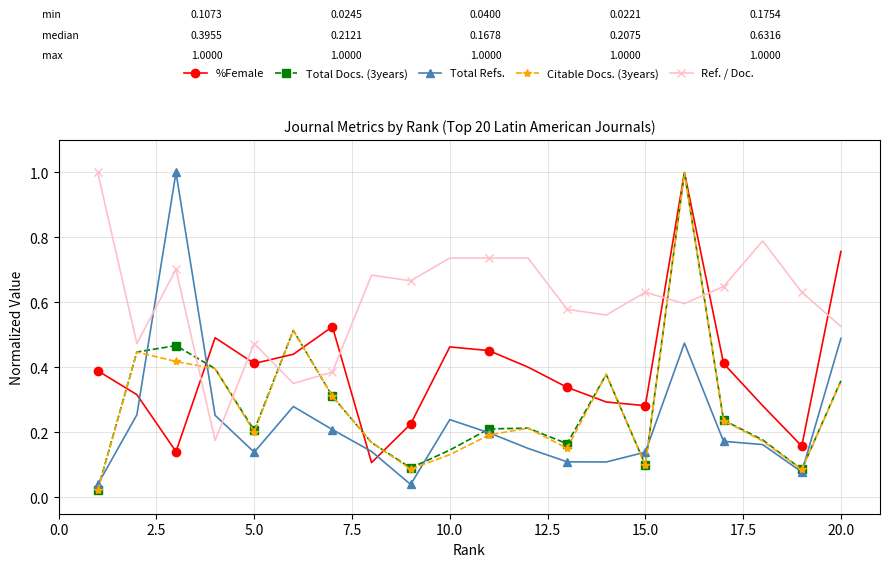

In Total Docs. (3years), how many points are higher than both neighbors (excluding endpoints)?

5